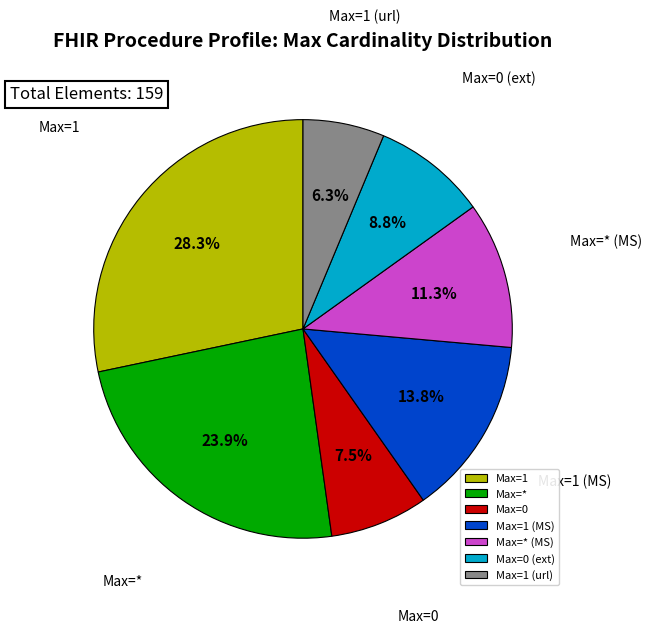

How much of the chart is everything except Max=1 (MS)?

86.2%